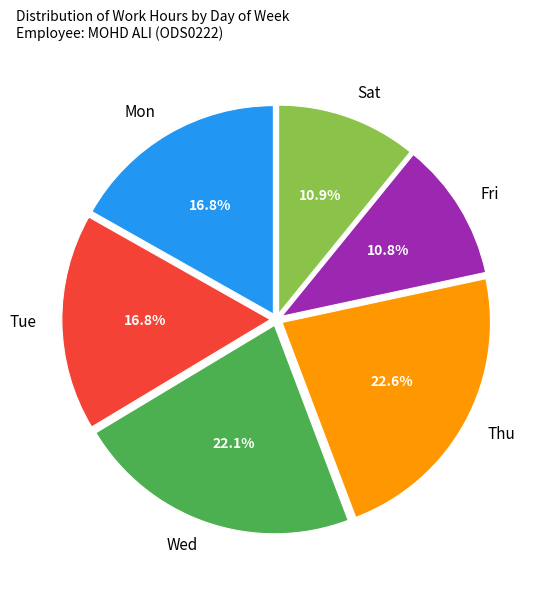

How many slices are in this pie chart?

6